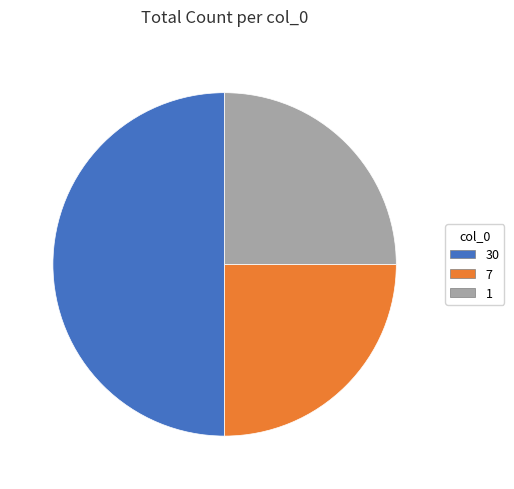

What is the ratio of the value at 1 to the value at 30?

0.5